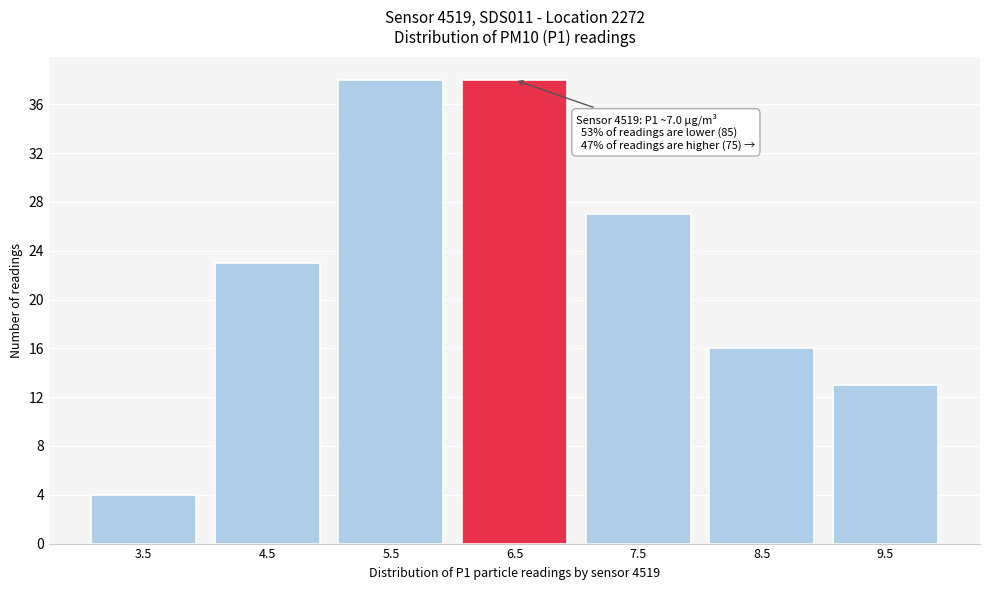

Reading left to right, extract all data points from this chart.

3.5=4	4.5=23	5.5=38	6.5=38	7.5=27	8.5=16	9.5=13